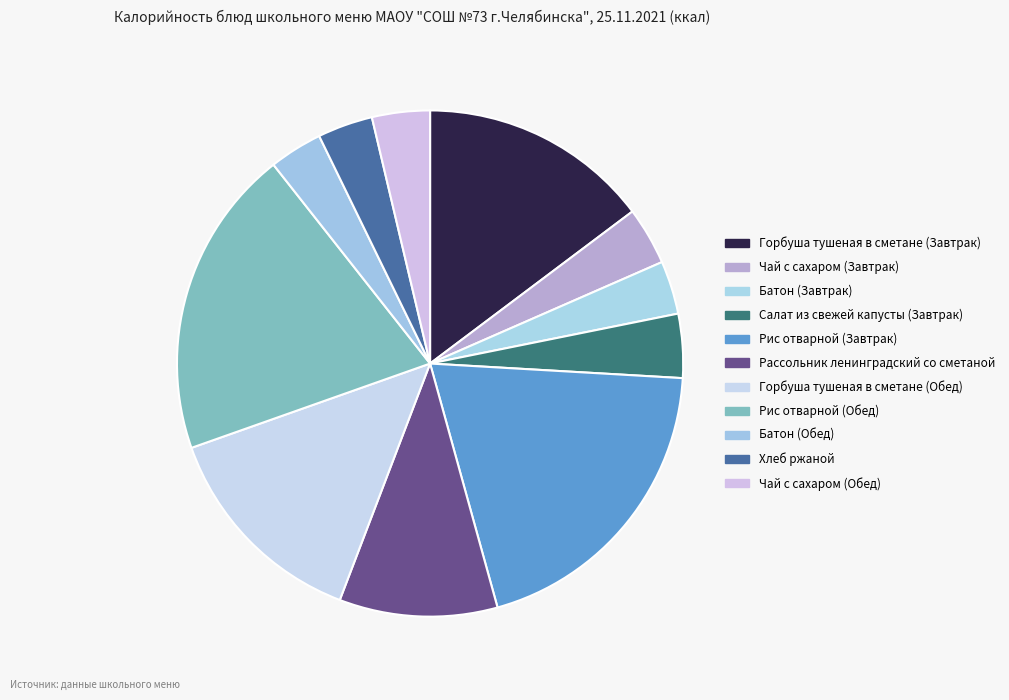

What is the change in value from Горбуша тушеная в сметане (Завтрак) to Салат из свежей капусты (Завтрак)?

-164.2